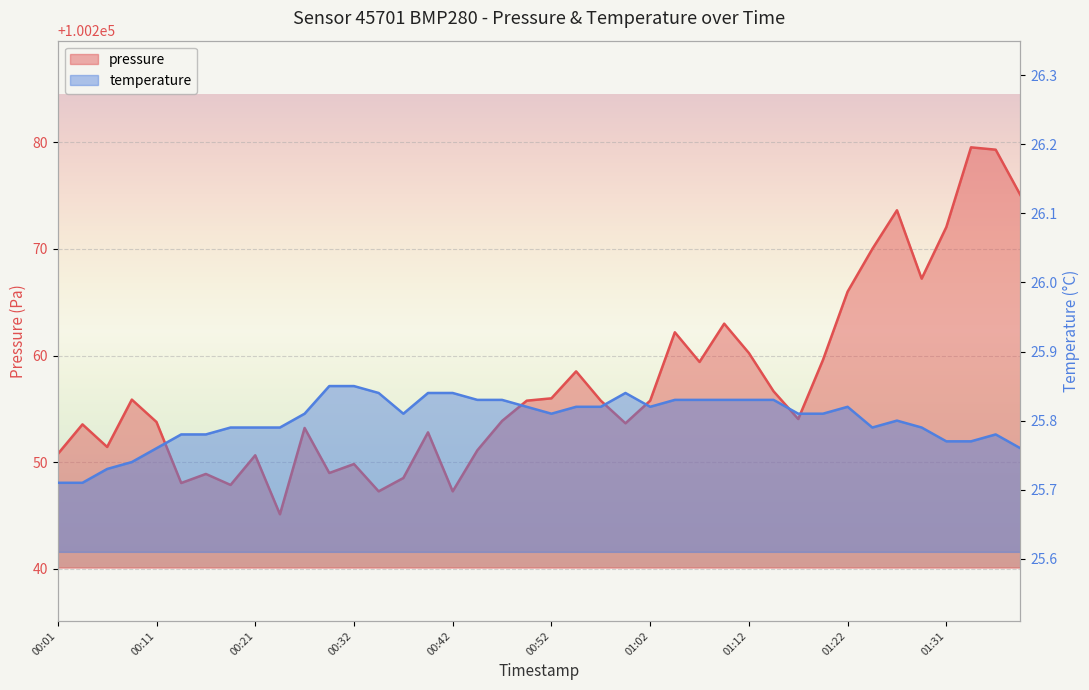

What are all the series names shown in the legend?

pressure, temperature